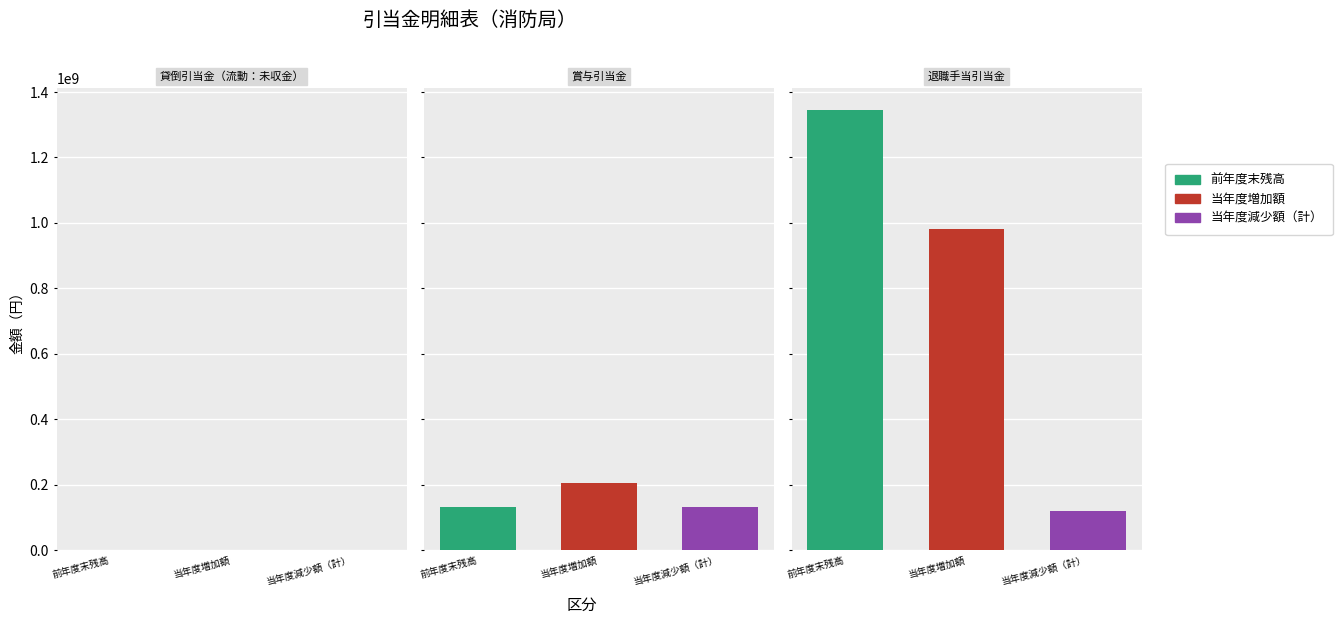

What is the difference between the highest and lowest values at 賞与引当金?

74416272